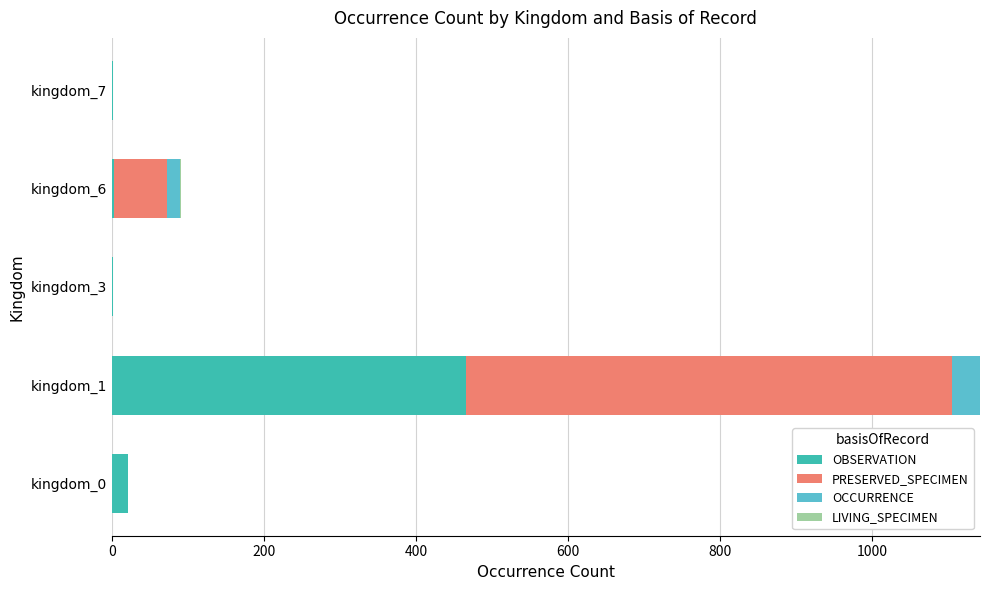

What is the sum of all OBSERVATION values?

492